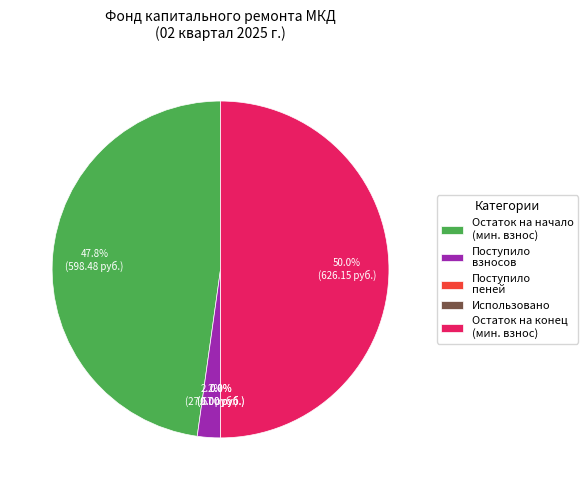

Which category has the biggest portion of the pie?

Остаток на конец (мин. взнос)